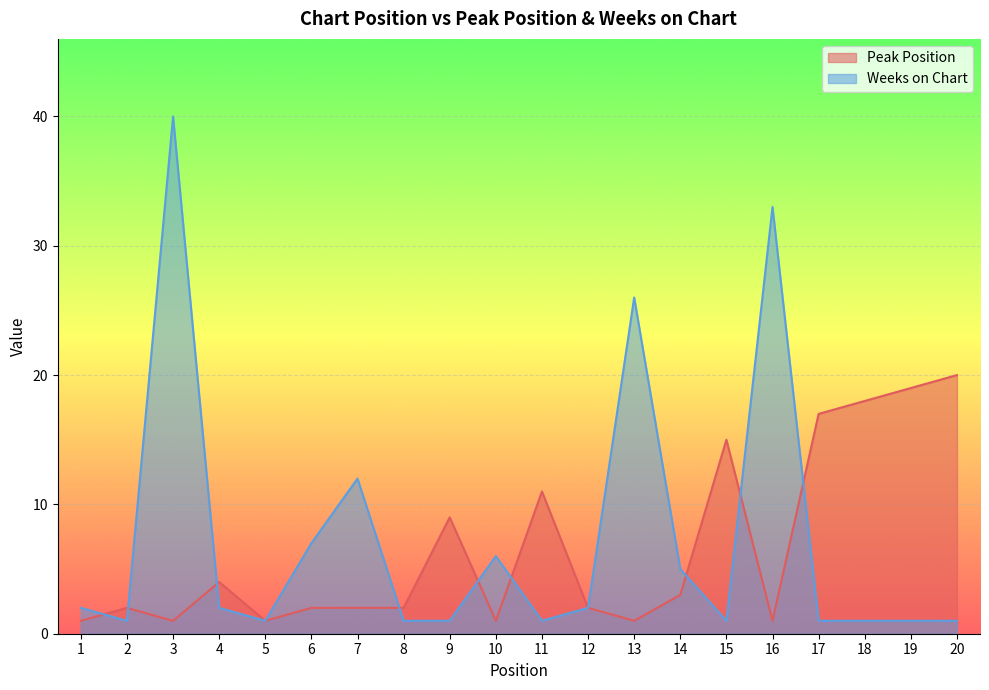

List the labels in order of Weeks on Chart value, smallest first.

2, 5, 8, 9, 11, 15, 17, 18, 19, 20, 1, 4, 12, 14, 10, 6, 7, 13, 16, 3